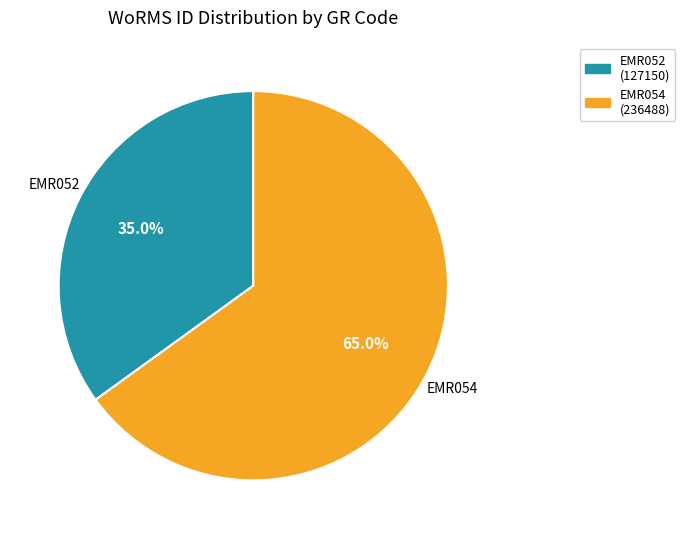

How many slices are in this pie chart?

2